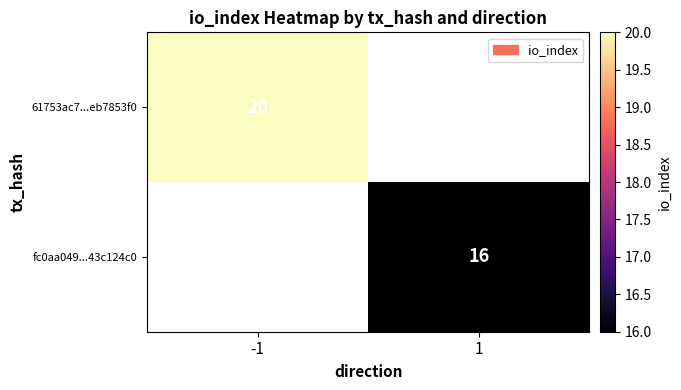

The value of fc0aa049...43c124c0 at 1 is 16. True or false?

True